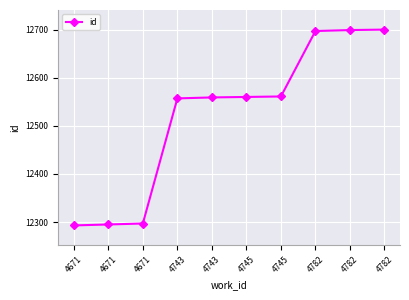

Reading left to right, list all the values displayed in this chart.

12293	12295	12297	12557	12559	12560	12561	12697	12699	12700